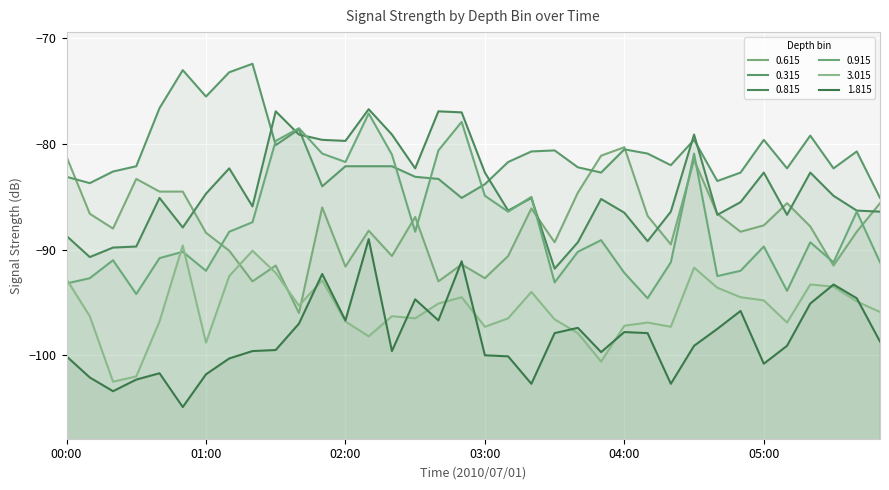

Which series has the widest spread of values?

0.915